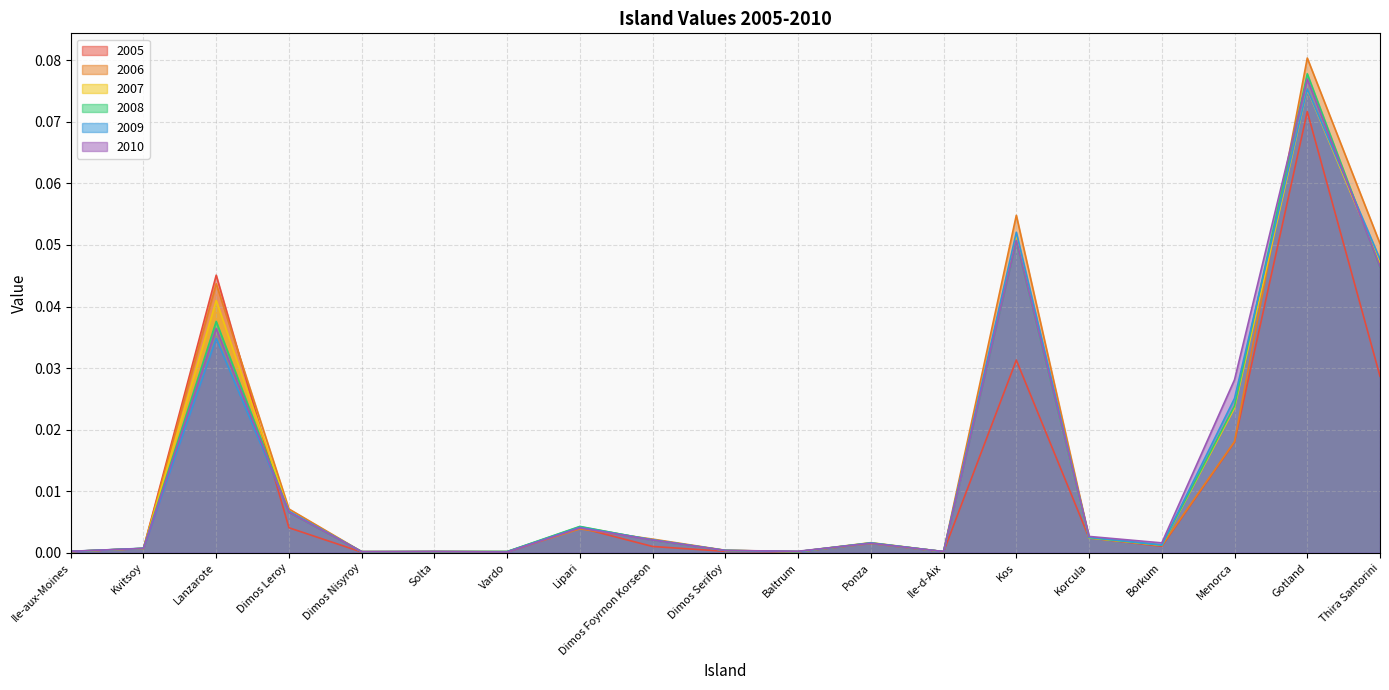

What is the difference between the maximum and minimum values in the 2010 series?

0.1